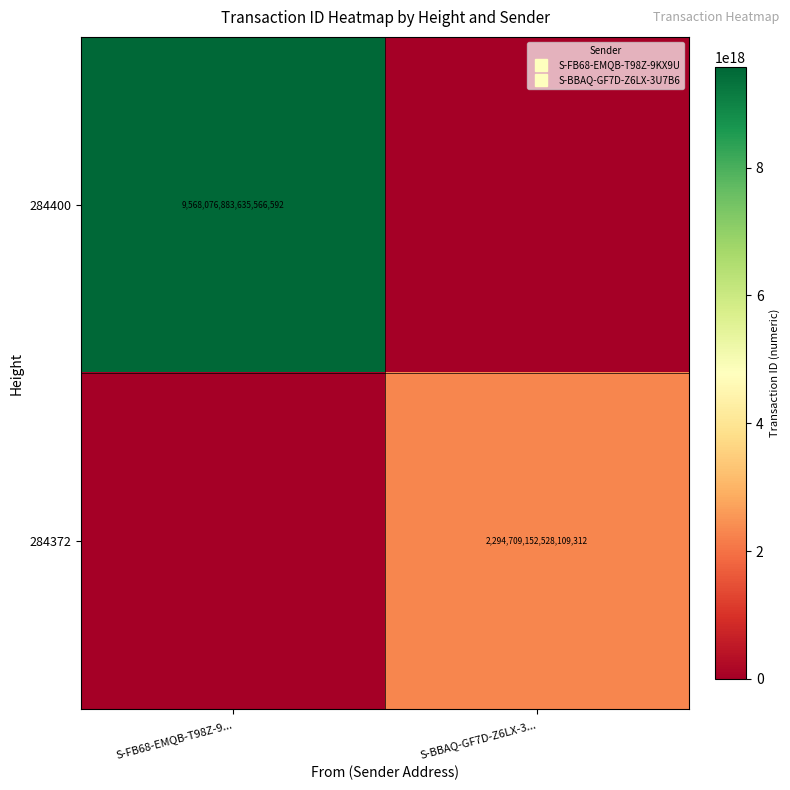

What is the difference between the 284400 values at S-FB68-EMQB-T98Z-9... and S-BBAQ-GF7D-Z6LX-3...?

9568076883635566592